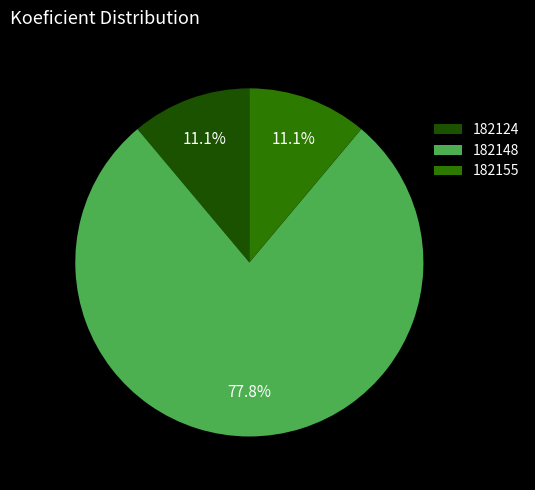

True or false: 182155 accounts for 11% of the total.

True